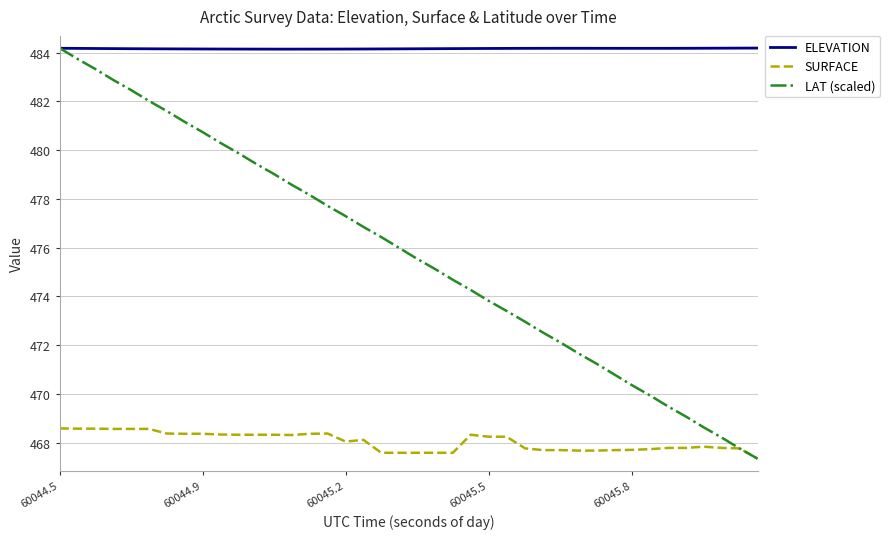

Which series has the widest spread of values?

LAT (scaled)